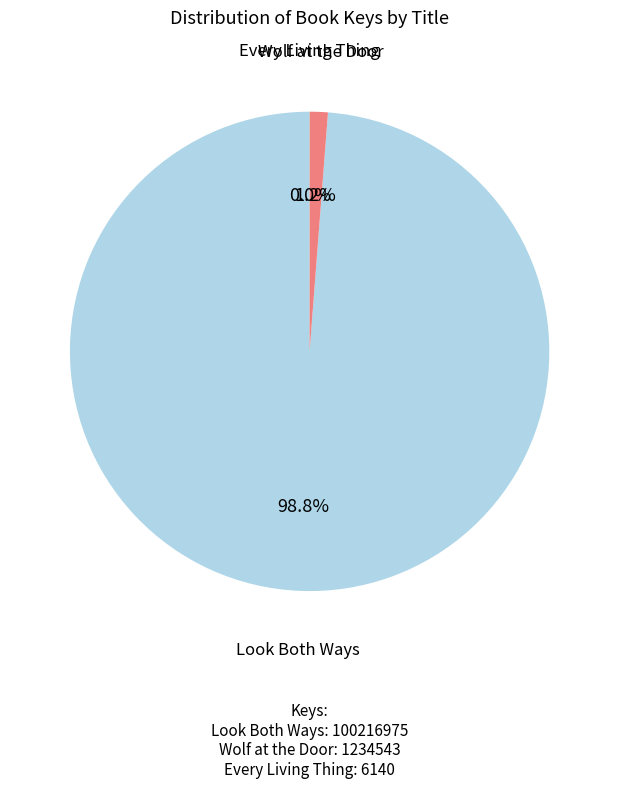

Which has a higher value, Wolf at the Door or Look Both Ways?

Look Both Ways